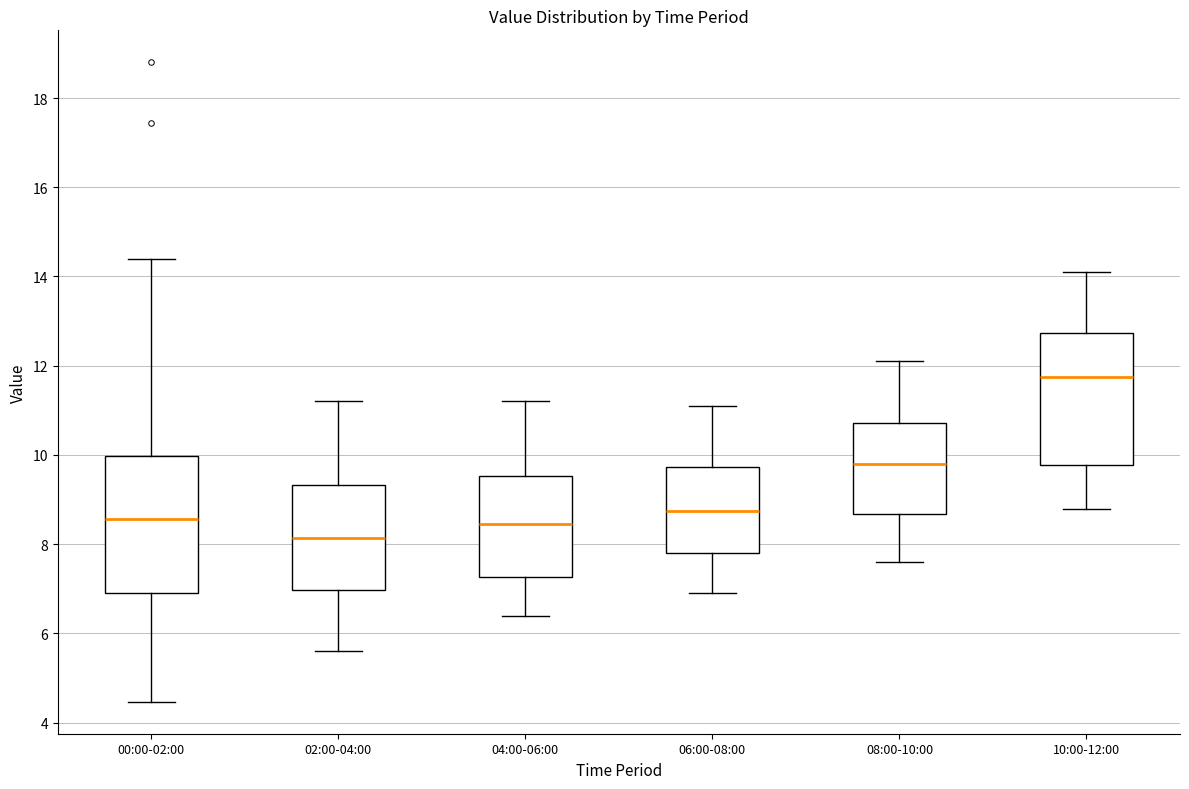

Reading left to right, transcribe this box plot: for each box, give where its median line is, the range the box spans, and where its two whiskers end, as read against the y-axis. The values are not printed on the chart, so give them approximately, as read against the axis.

00:00-02:00: median 8.6, box 7.0 to 10.0, whiskers 4.4 to 14.4
02:00-04:00: median 8.2, box 7.0 to 9.4, whiskers 5.6 to 11.2
04:00-06:00: median 8.4, box 7.2 to 9.6, whiskers 6.4 to 11.2
06:00-08:00: median 8.8, box 7.8 to 9.8, whiskers 7.0 to 11.2
08:00-10:00: median 9.8, box 8.6 to 10.8, whiskers 7.6 to 12.2
10:00-12:00: median 11.8, box 9.8 to 12.8, whiskers 8.8 to 14.2